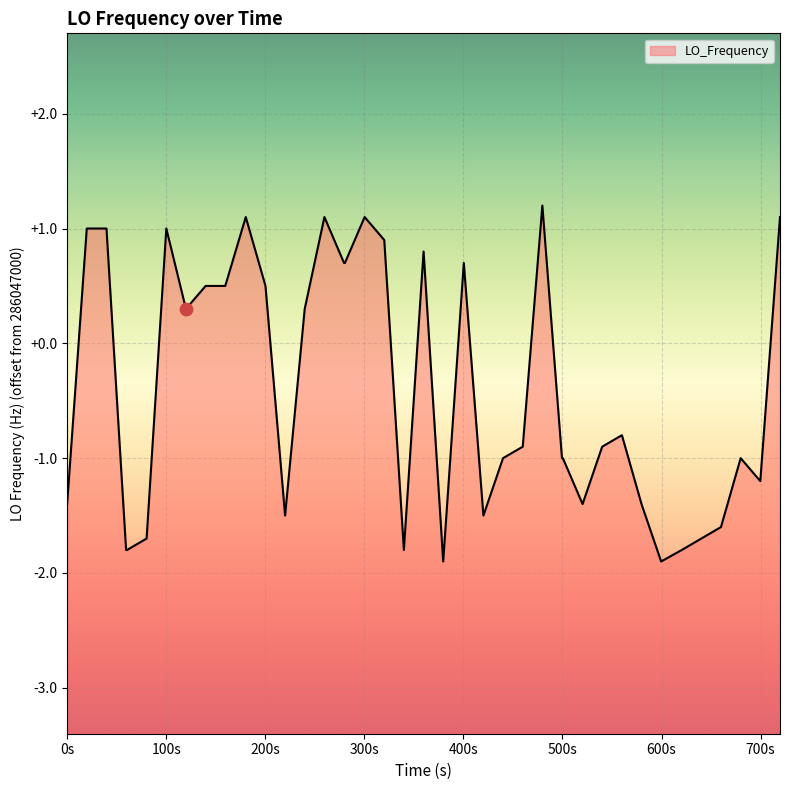

What is the change in value from 18 to 23?

-2.4